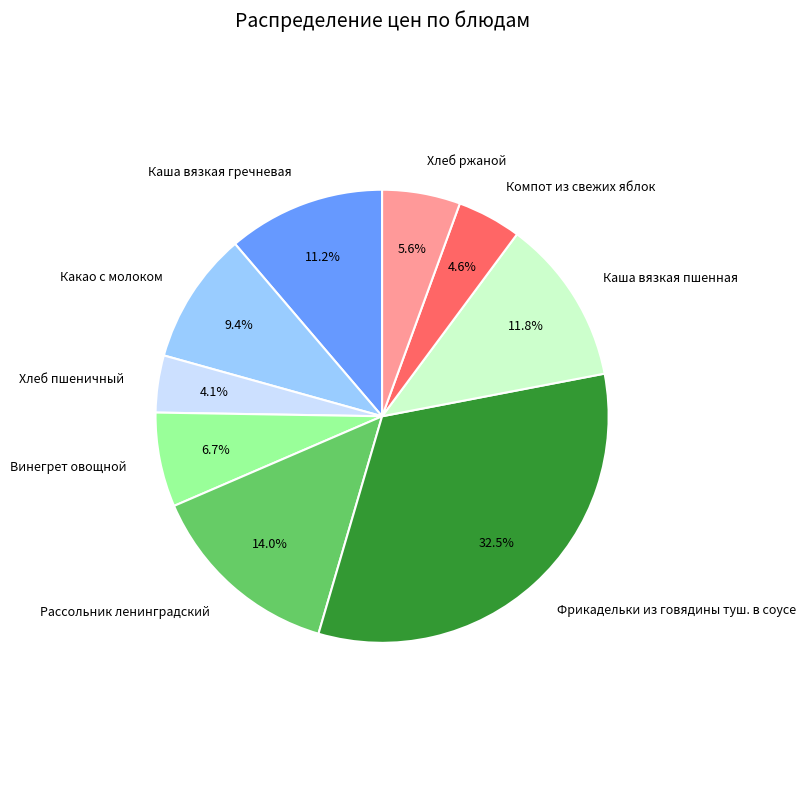

Is the sum of Какао с молоком and Рассольник ленинградский greater than half?

No